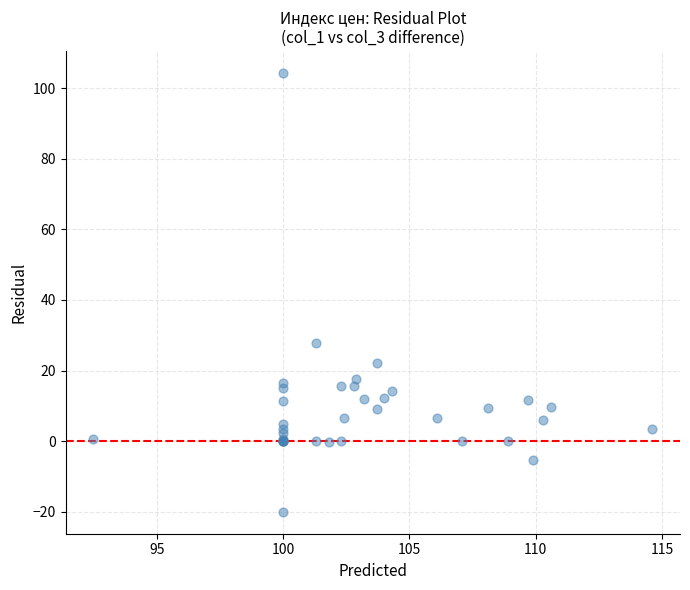

What Y value in the scatter plot is closest to 42?

27.7